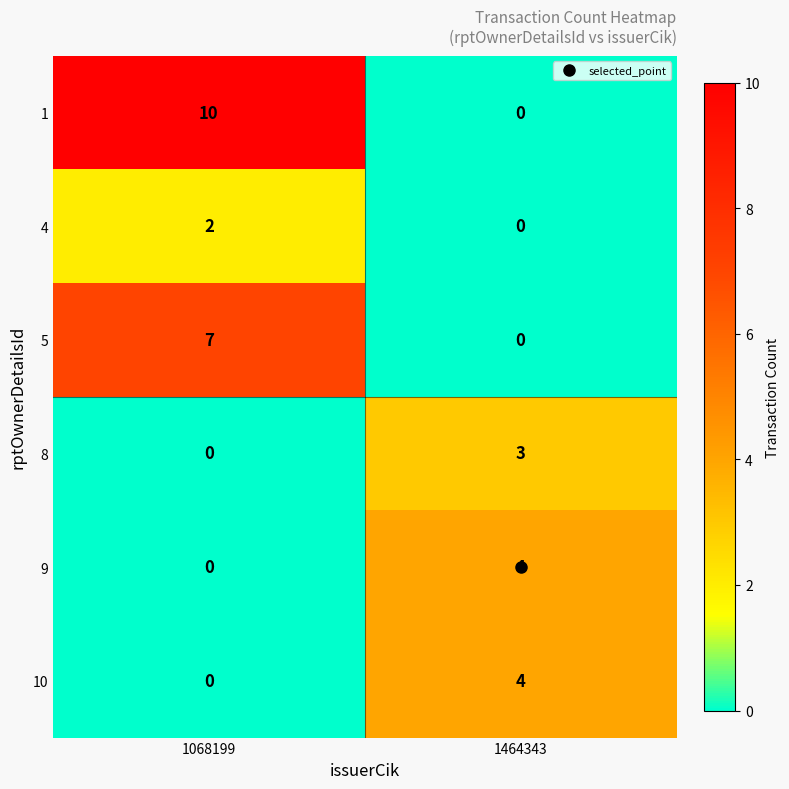

Count the number of categories in the chart.

2